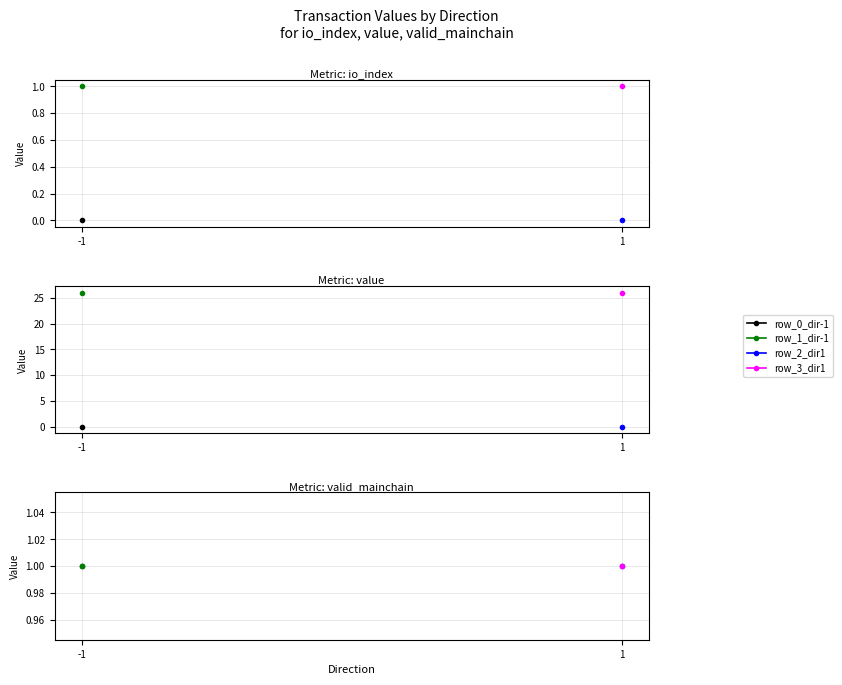

What is the total value across all series at 1?

1.0